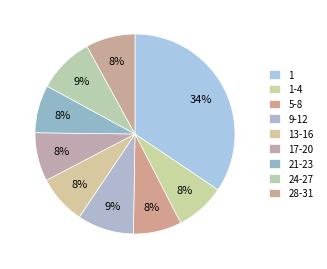

Is there any slice that represents more than half of the pie?

No